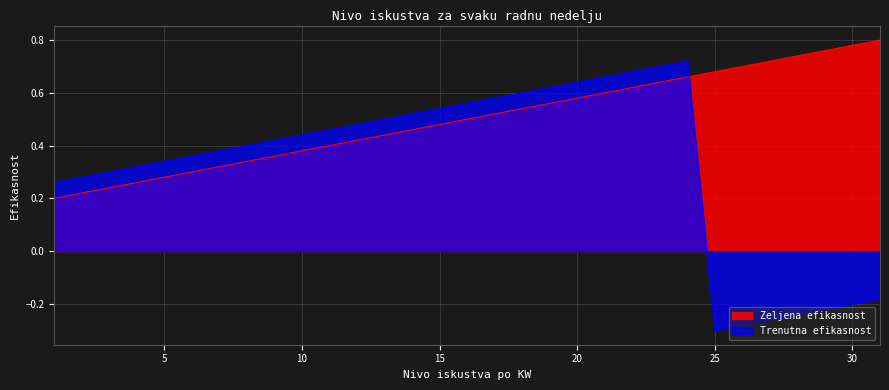

Where is Zeljena efikasnost nearest to the value 0?

1